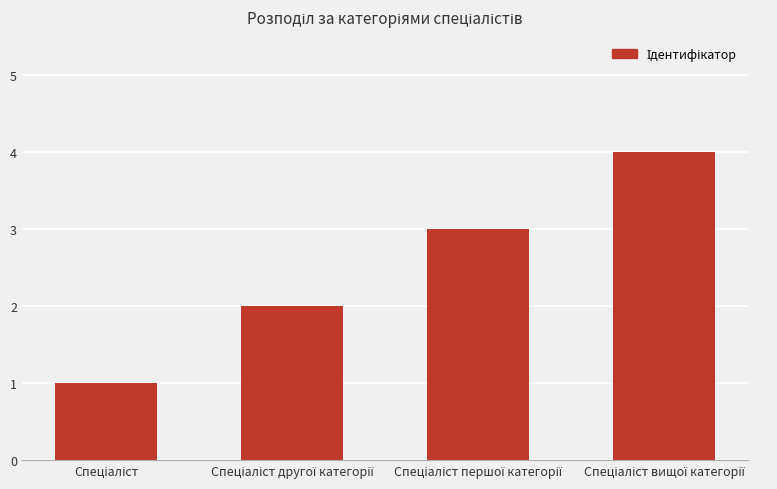

What is the difference between the maximum and minimum values?

3